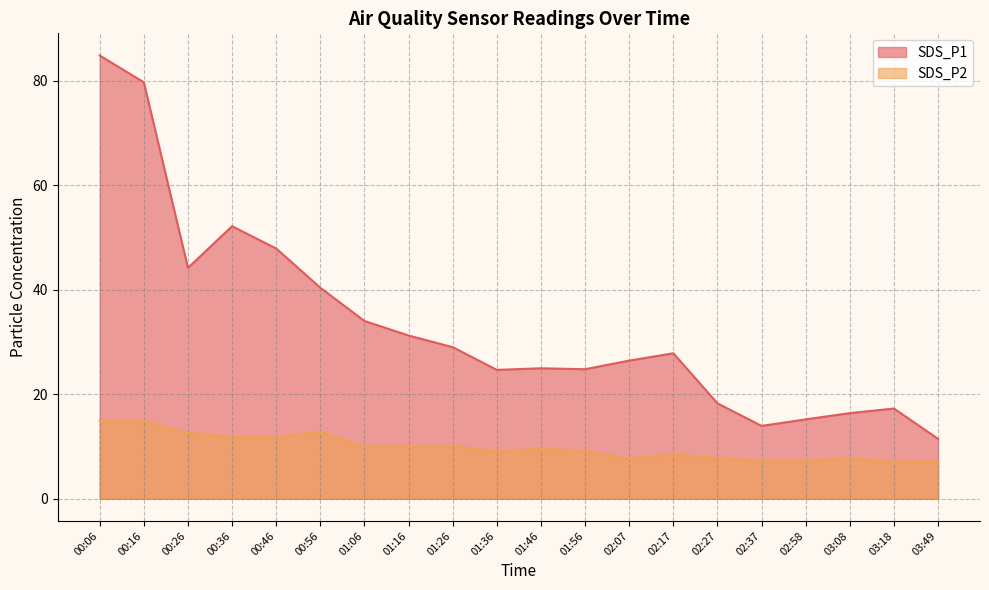

Which category has the highest value across all series?

00:06